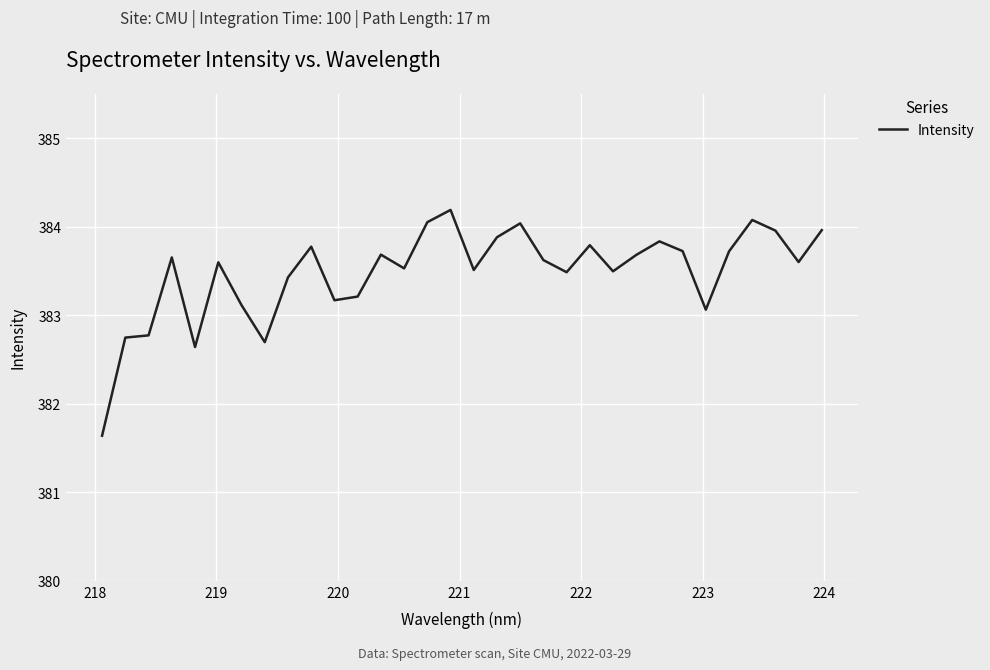

What is the average value?

383.5